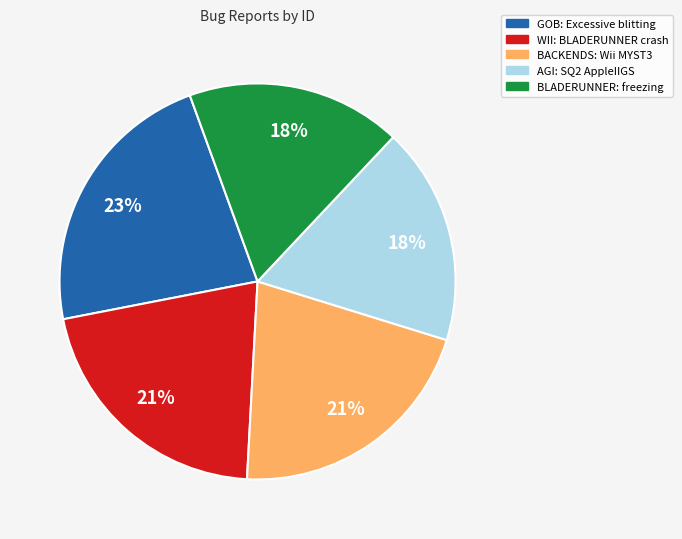

What percentage is the GOB: Excessive blitting slice, to the nearest percent?

23%